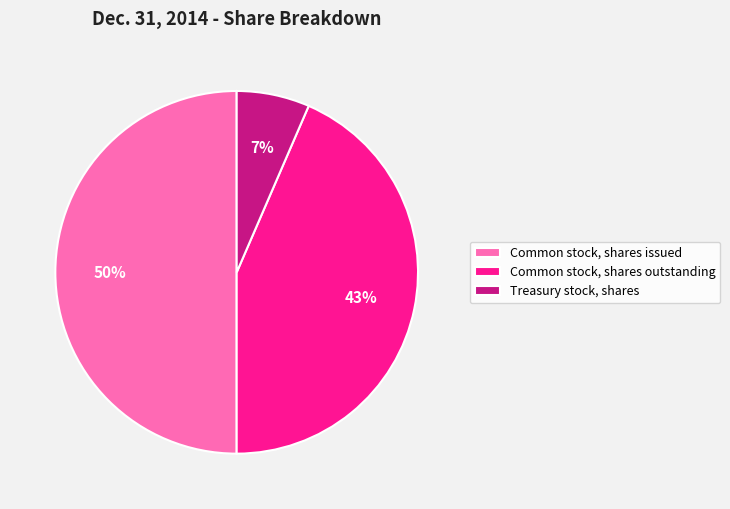

Which slice is the largest?

Common stock, shares issued